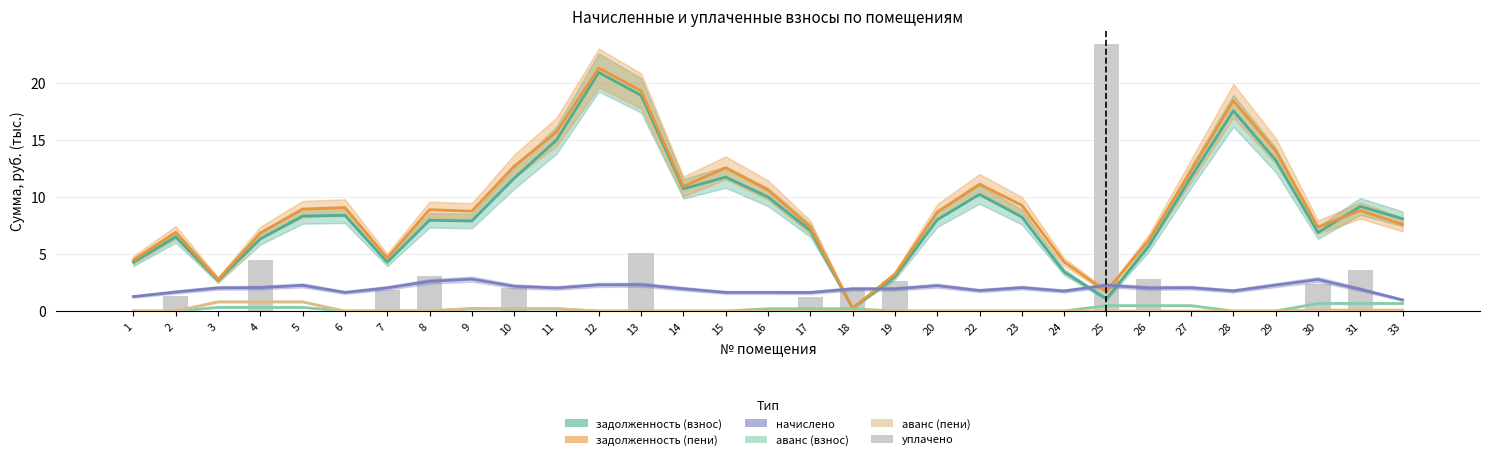

At how many categories does at least one series exceed 21?

2